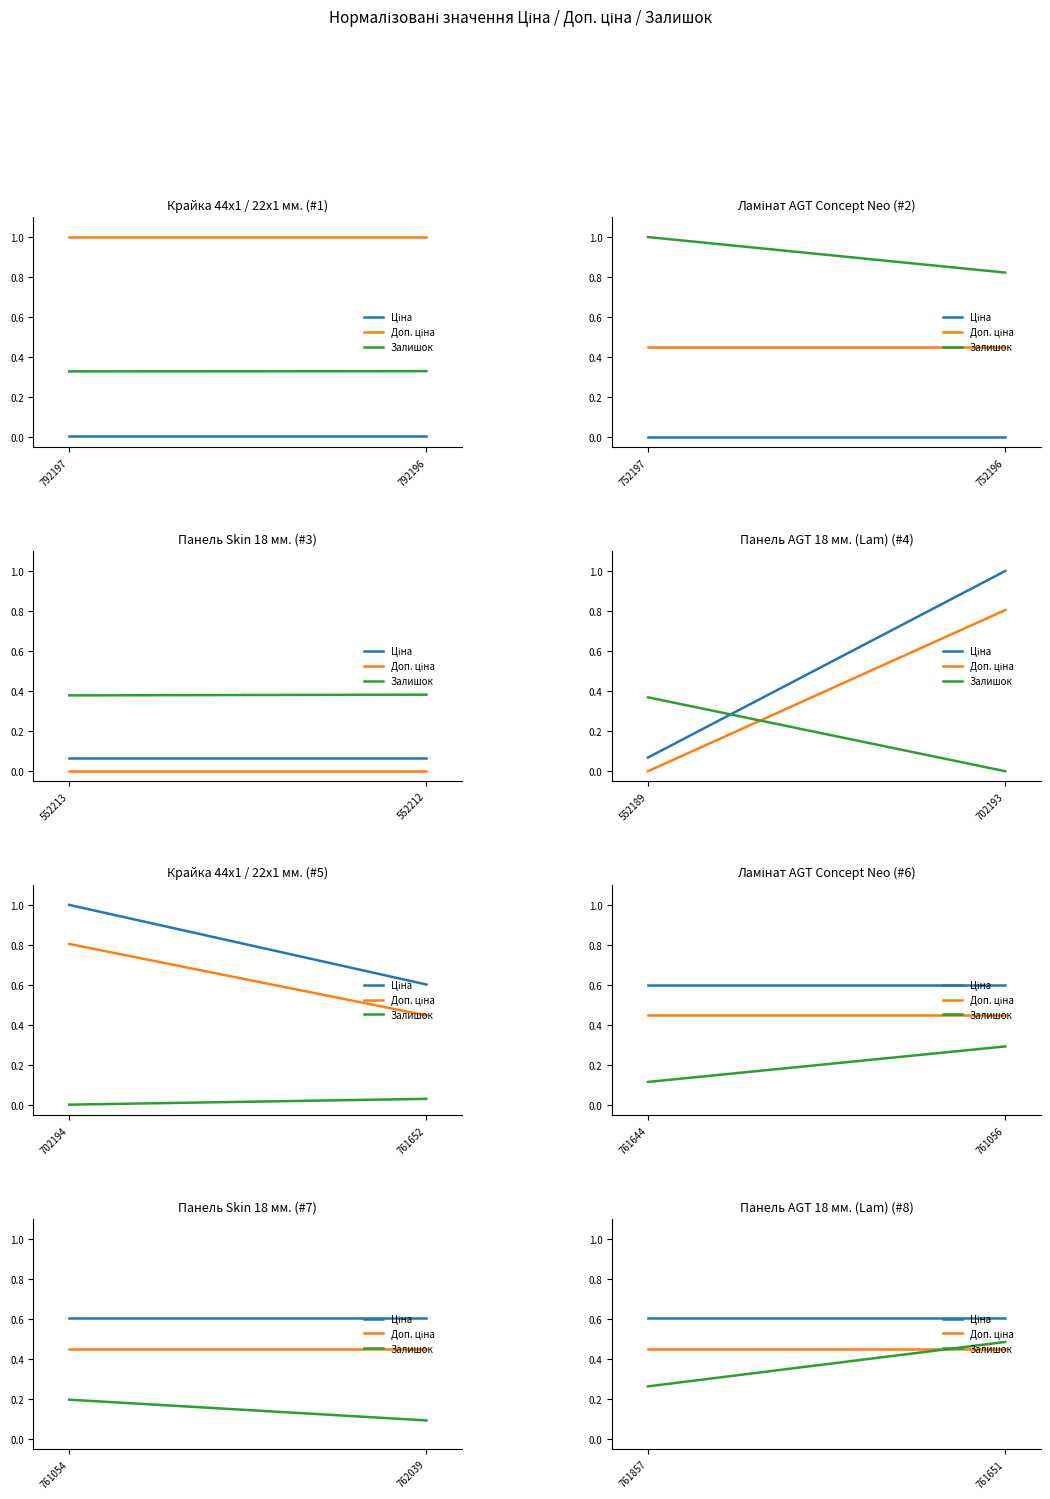

What is the value of the Ціна point at the 1st from the left?

0.6